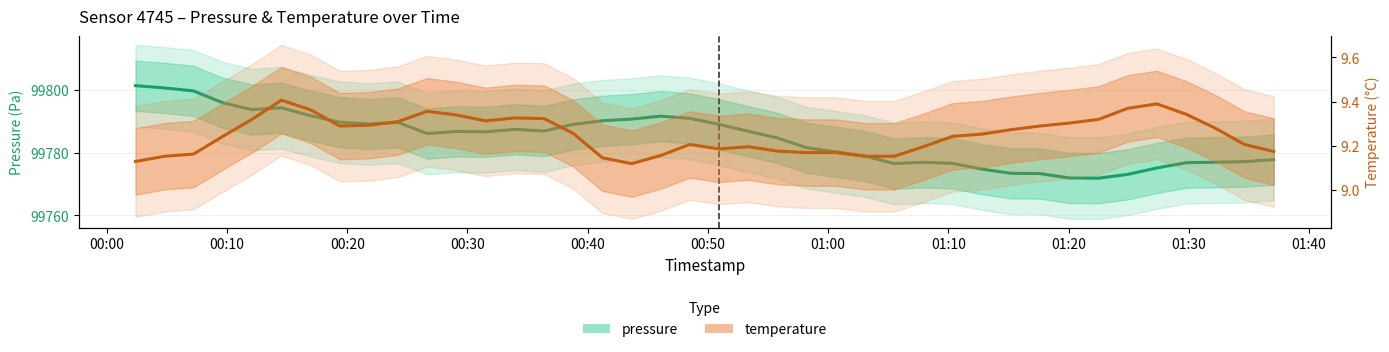

In pressure (smooth), how many points are higher than both neighbors (excluding endpoints)?

6